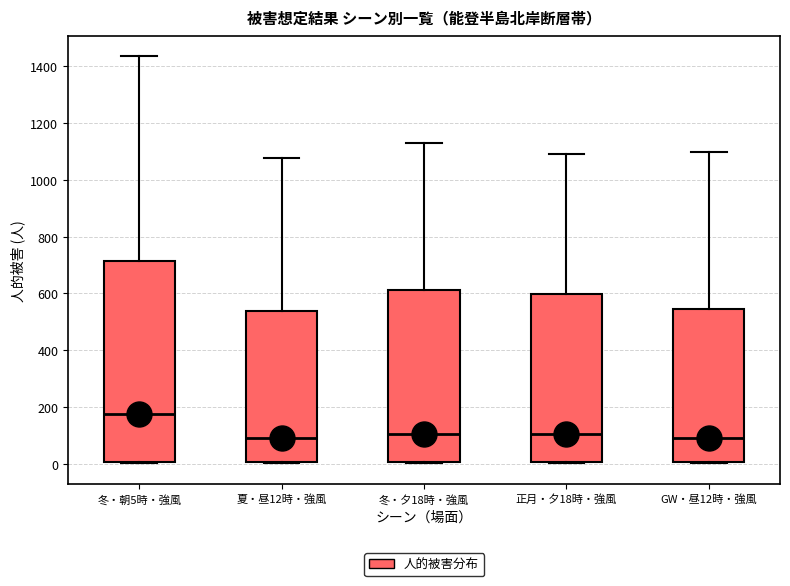

Which box has the highest median line?

冬・朝5時・強風